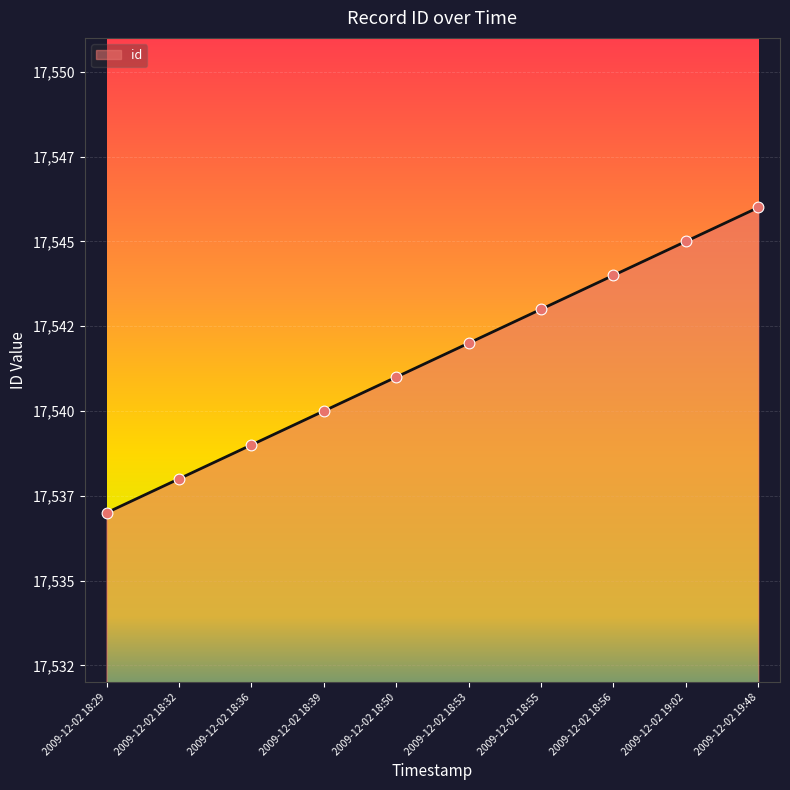

Is this an area chart (filled region under the line)?

Yes